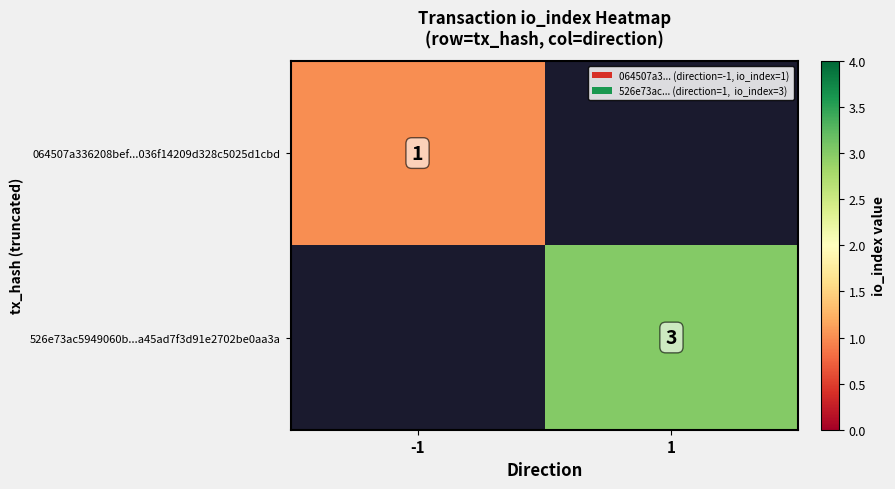

The 526e73ac5949060b...a45ad7f3d91e2702be0aa3a series shows 4.2 at 1. True or false?

False